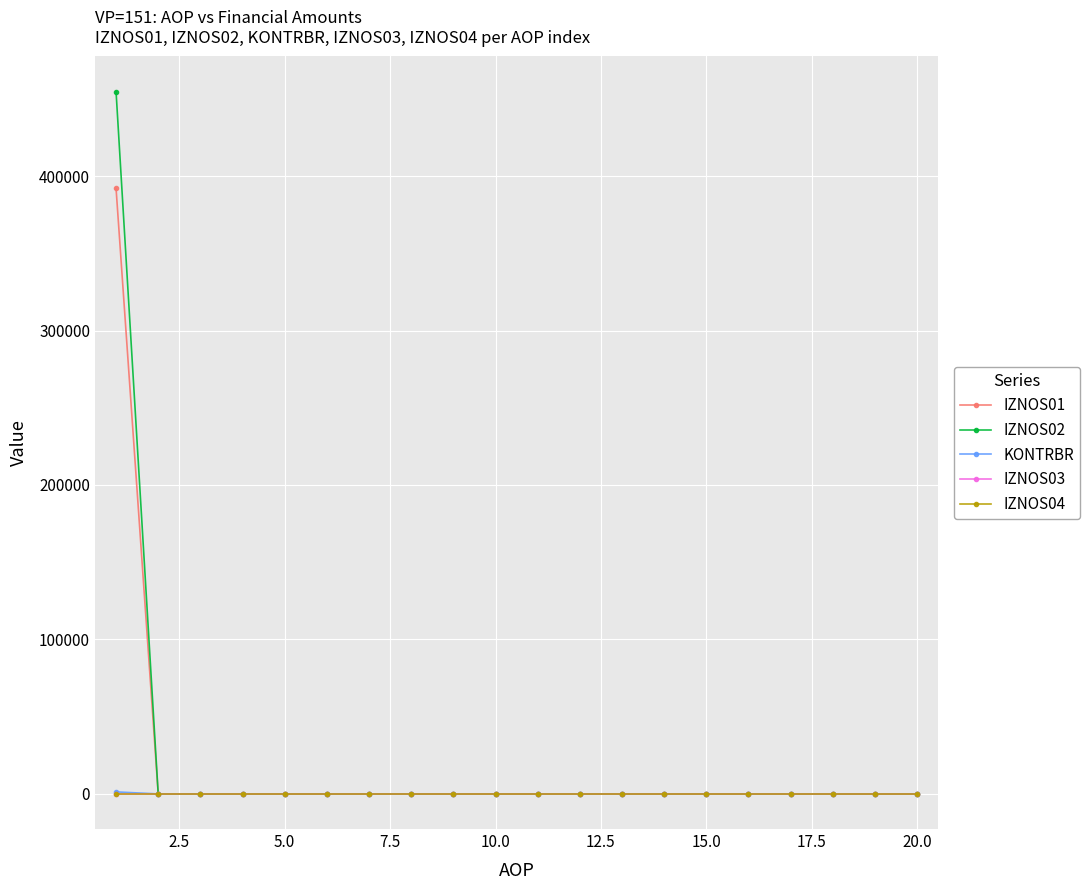

Is this an area chart (filled region under the line)?

No